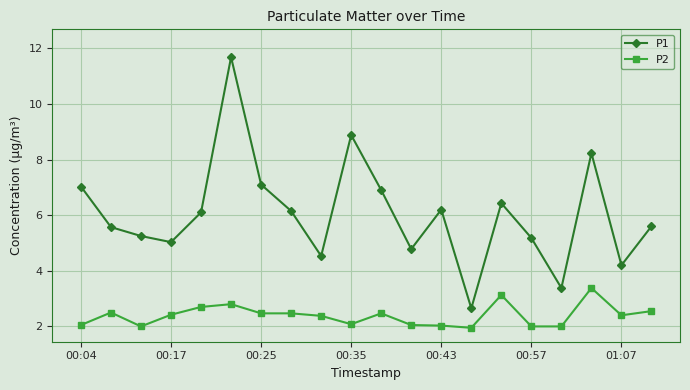

List the series in order of their overall mean, lowest first.

P2, P1